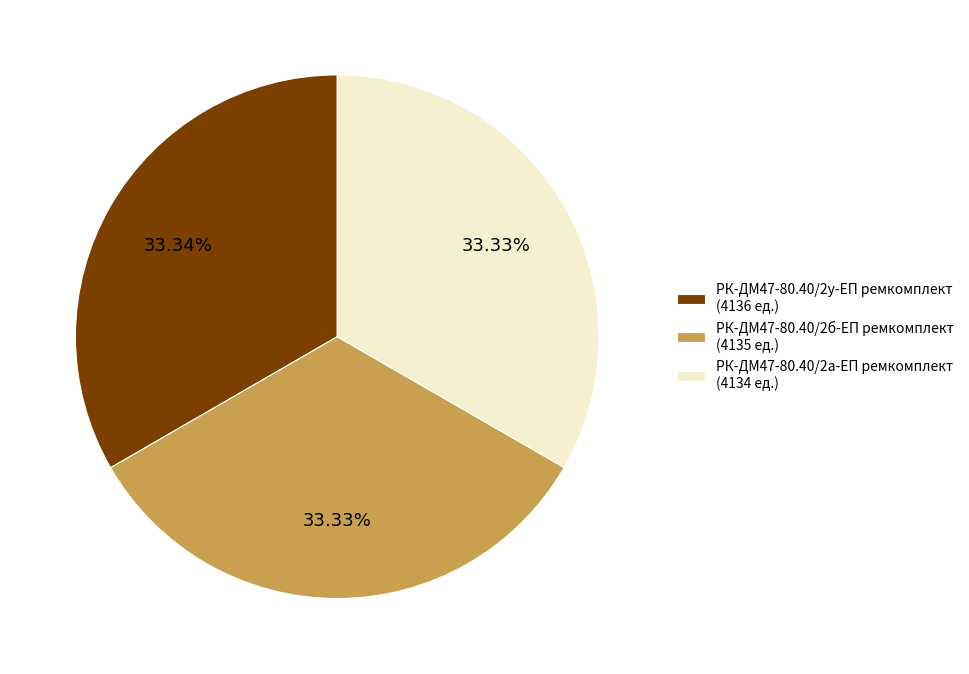

What is the ratio of the value at РК-ДМ47-80.40/2б-ЕП ремкомплект (4135 ед.) to the value at РК-ДМ47-80.40/2а-ЕП ремкомплект (4134 ед.)?

1.0